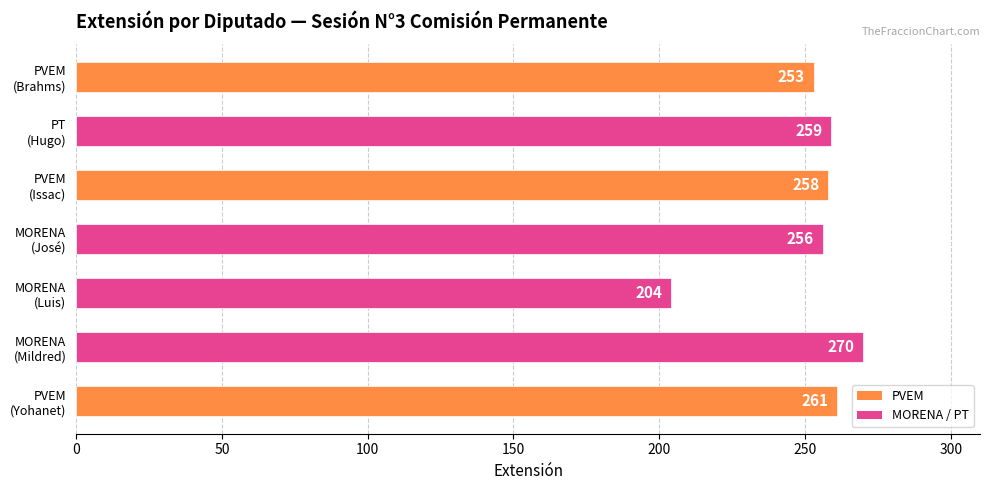

Reading top to bottom, what are all the values shown in this chart?

253	259	258	256	204	270	261